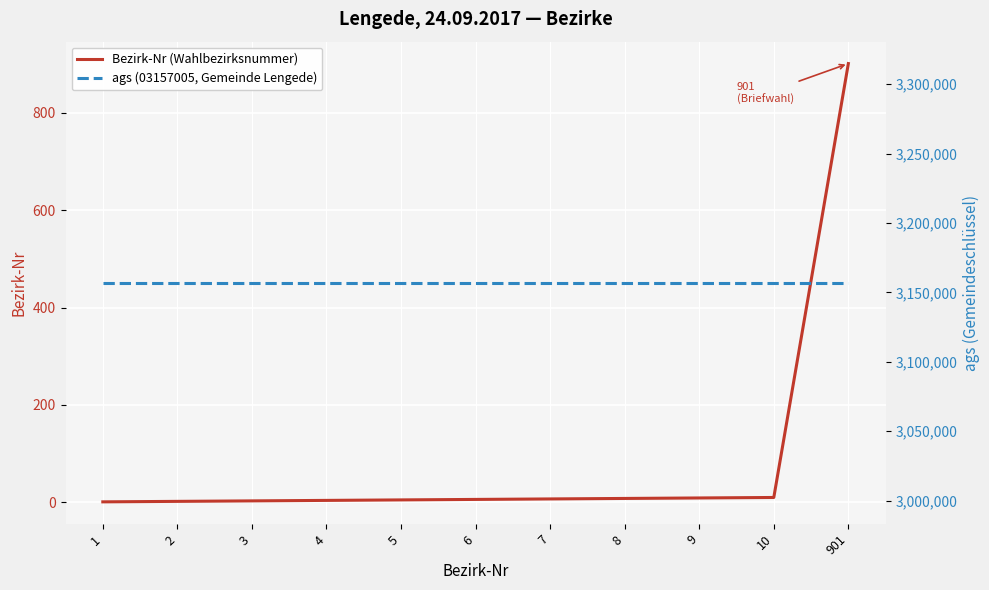

At 1, list the series in order from smallest to largest.

Bezirk-Nr, ags